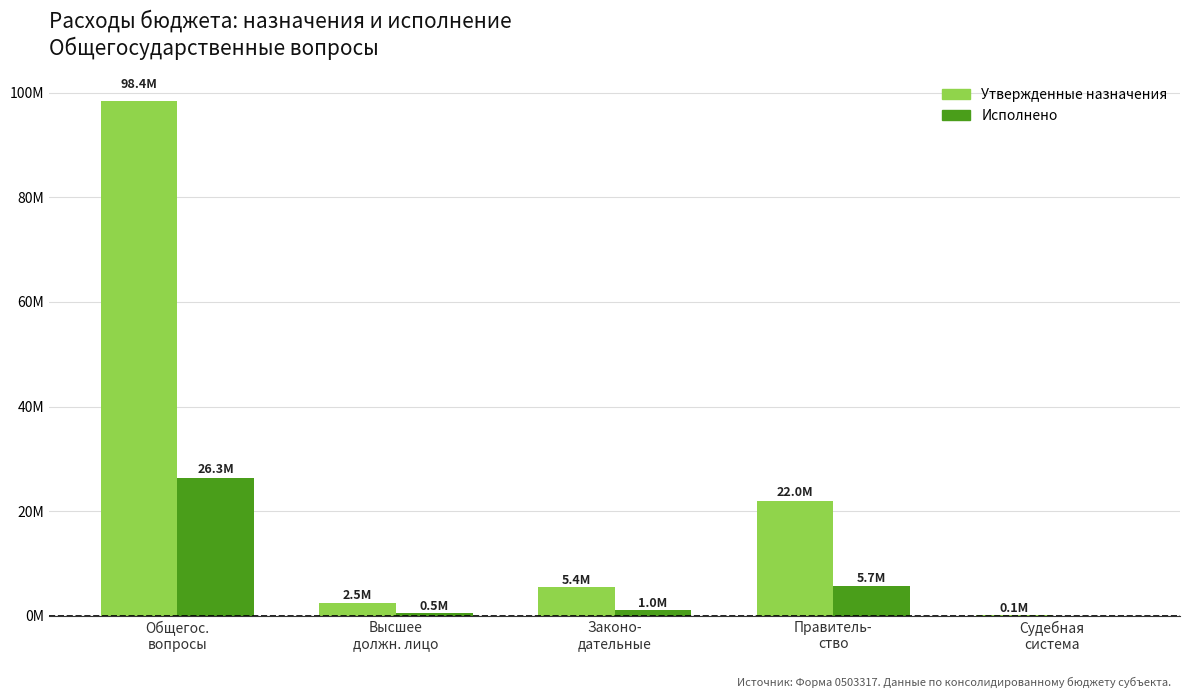

Rank the series at Правитель-
ство from highest to lowest value.

Утвержденные назначения, Исполнено